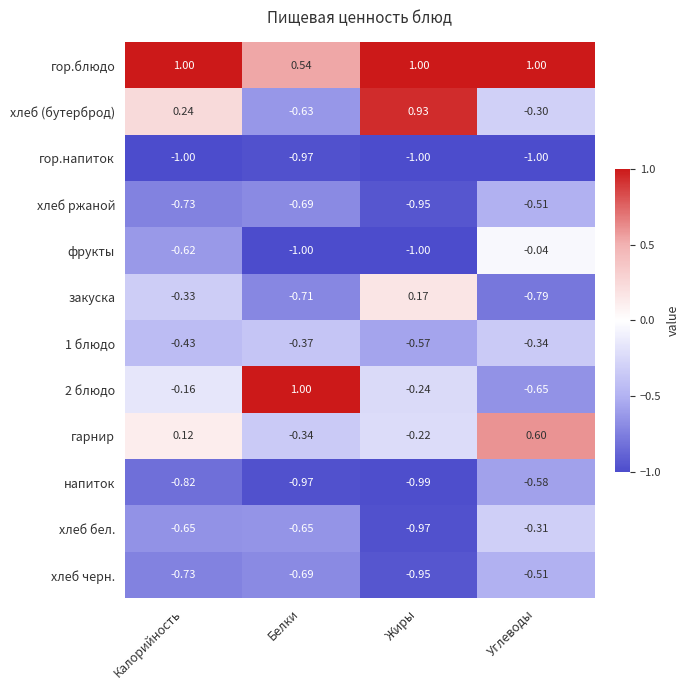

At which category is the sum across all series the highest?

Углеводы